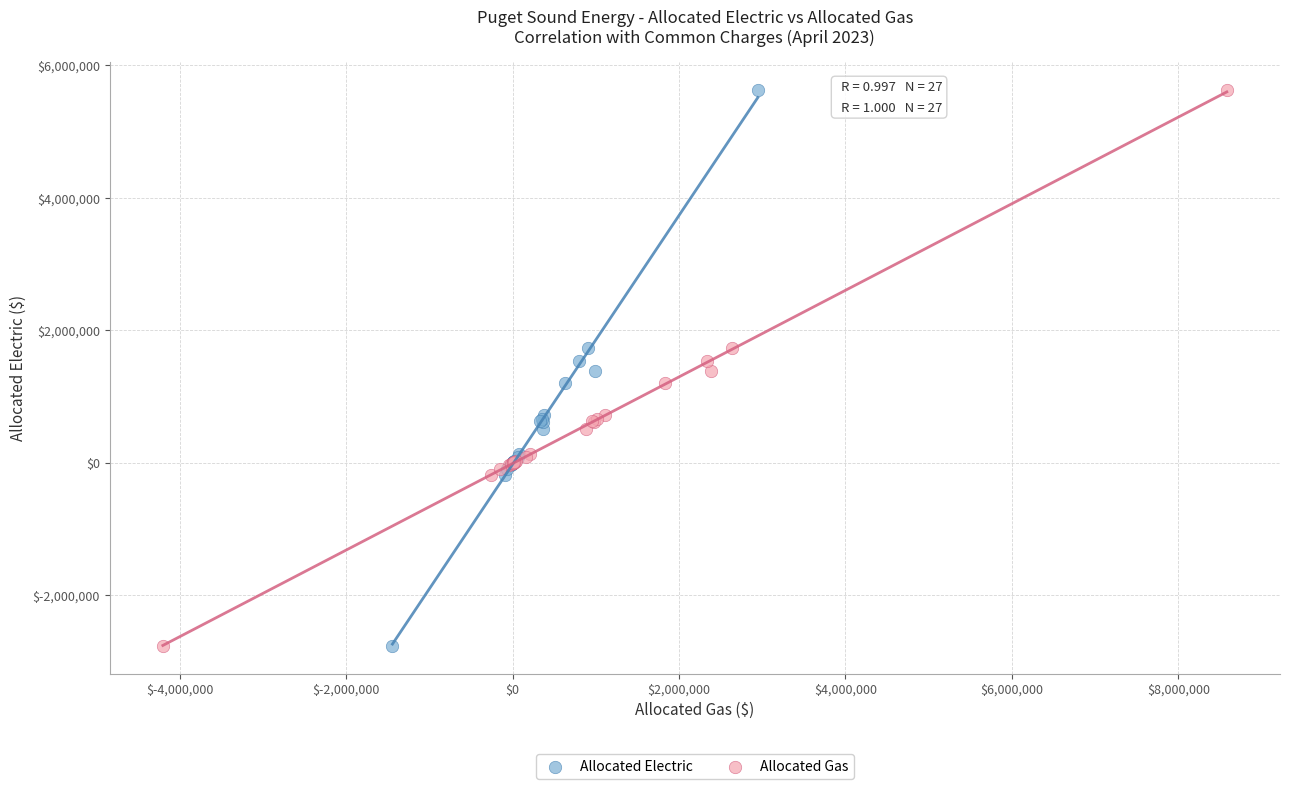

What are all the series names shown in the legend?

Allocated Electric, Allocated Gas